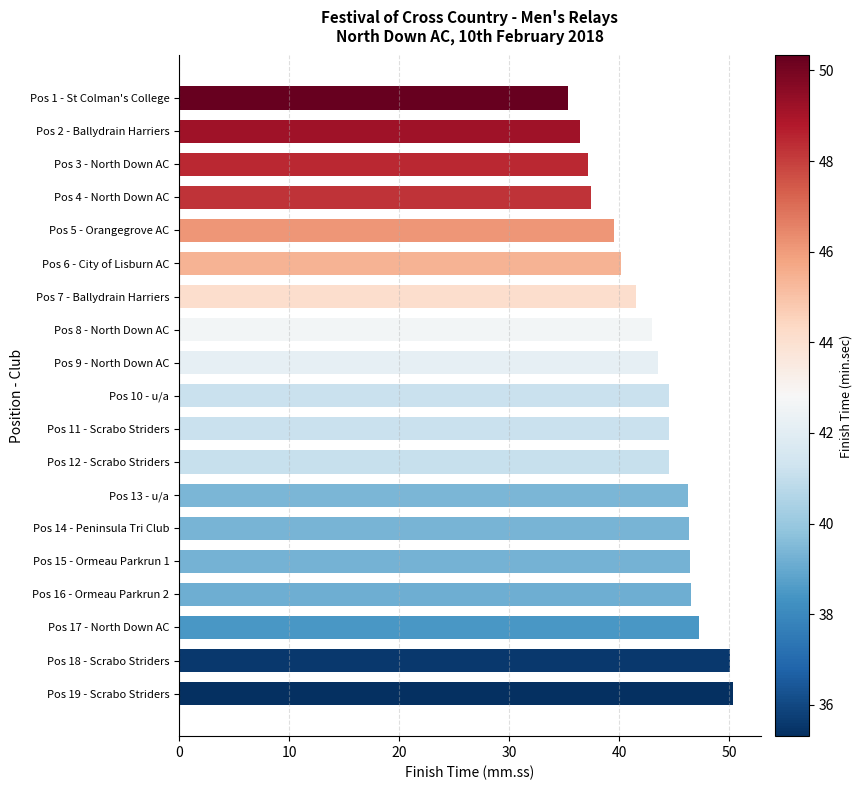

How many distinct data groups are displayed?

1